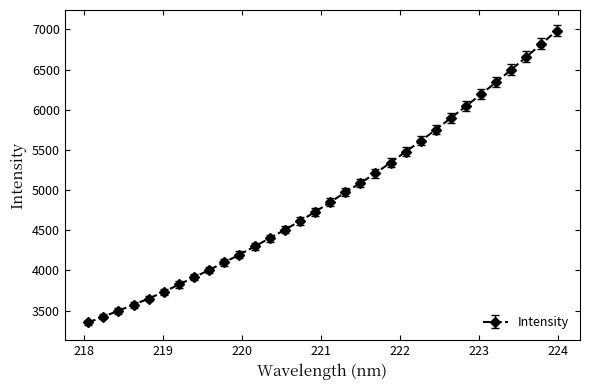

Count the number of values greater than 4849.

16